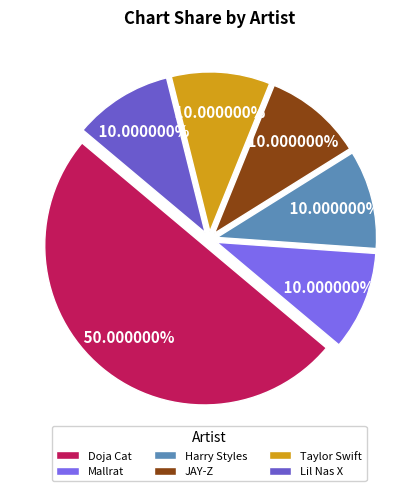

To the nearest percent, what is the combined percentage of JAY-Z and Mallrat?

20%